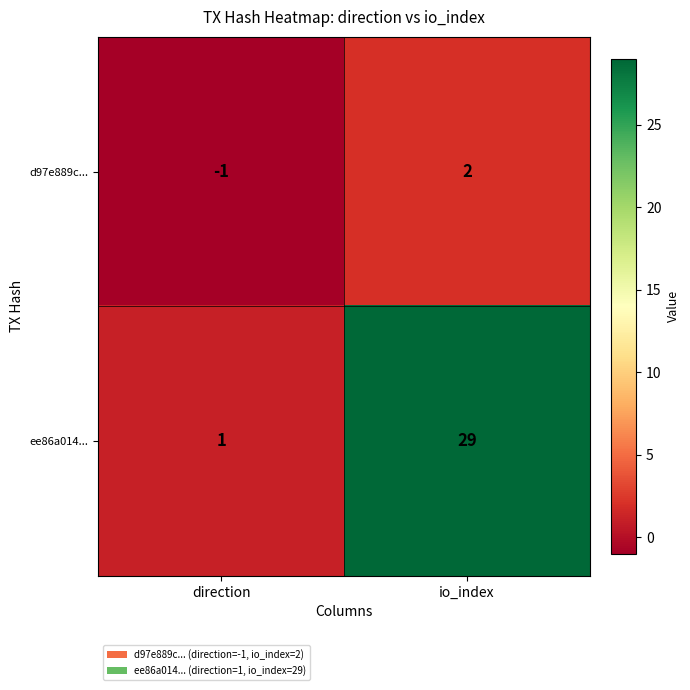

What is the difference between the ee86a014... values at io_index and direction?

28